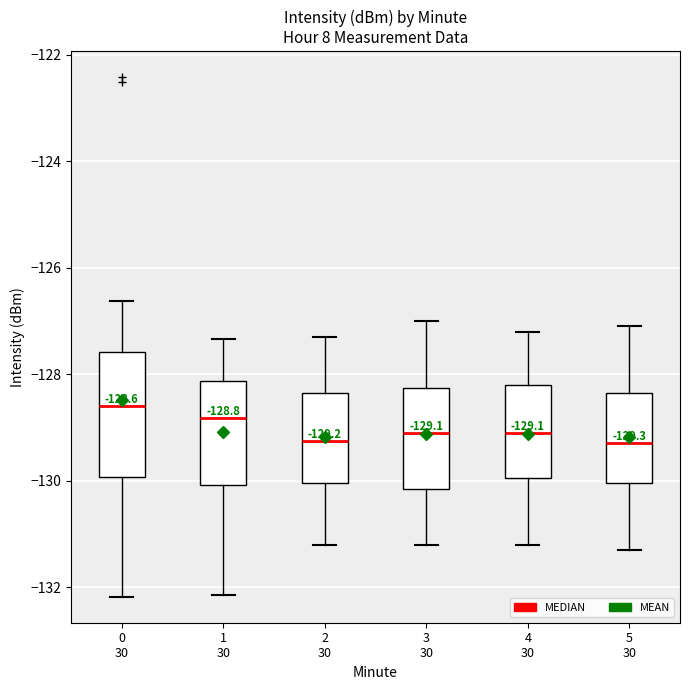

Comparing the boxes themselves (not the whiskers), which one is the tallest?

0 30